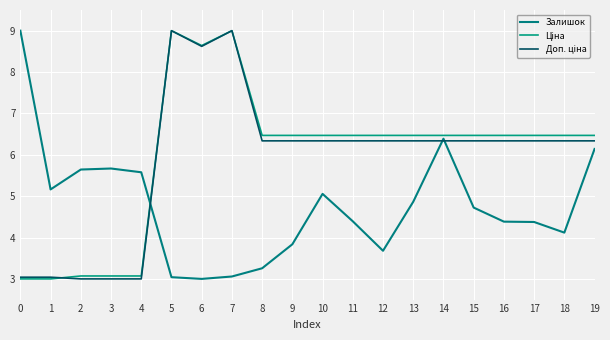

Rank the series by their maximum value, from highest to lowest.

Залишок, Ціна, Доп. ціна